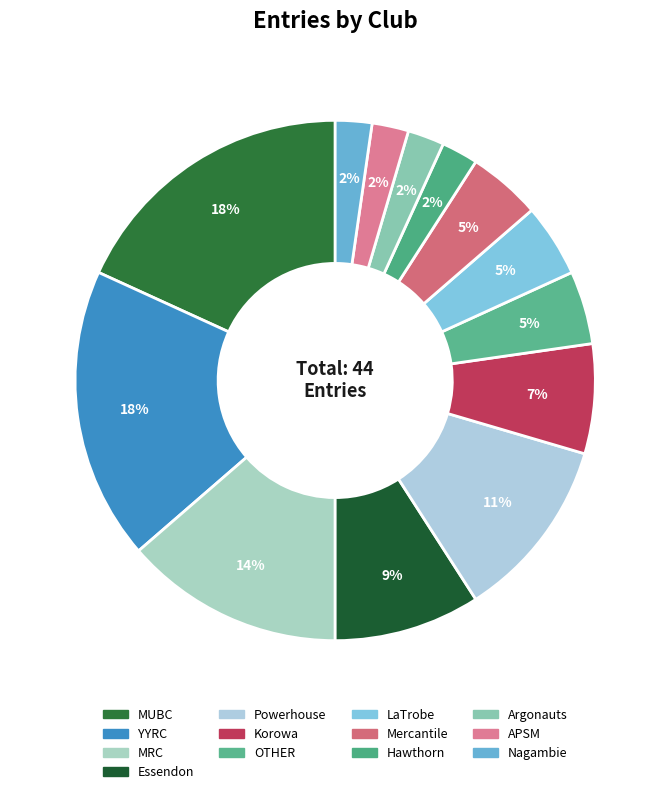

How many slices are in this pie chart?

13